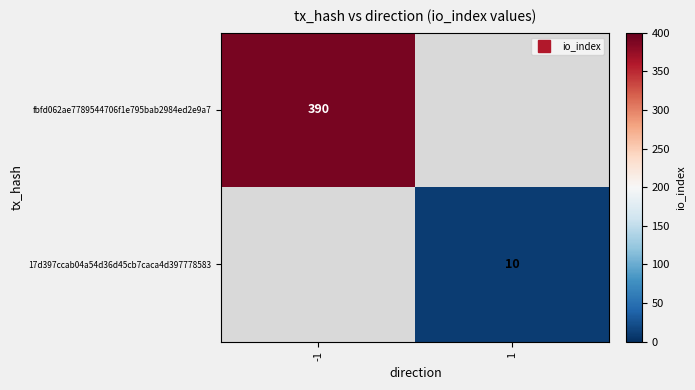

Which series has the widest spread of values?

fbfd062ae7789544706f1e795bab2984ed2e9a7